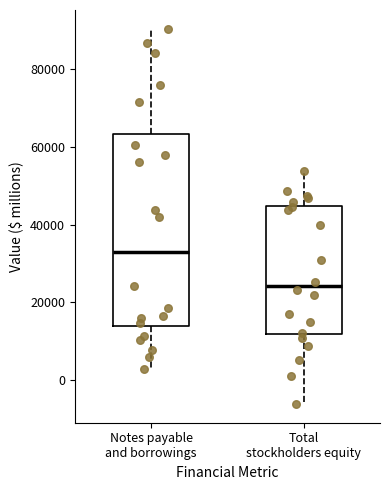

Comparing the boxes themselves (not the whiskers), which one is the tallest?

Notes payable and borrowings